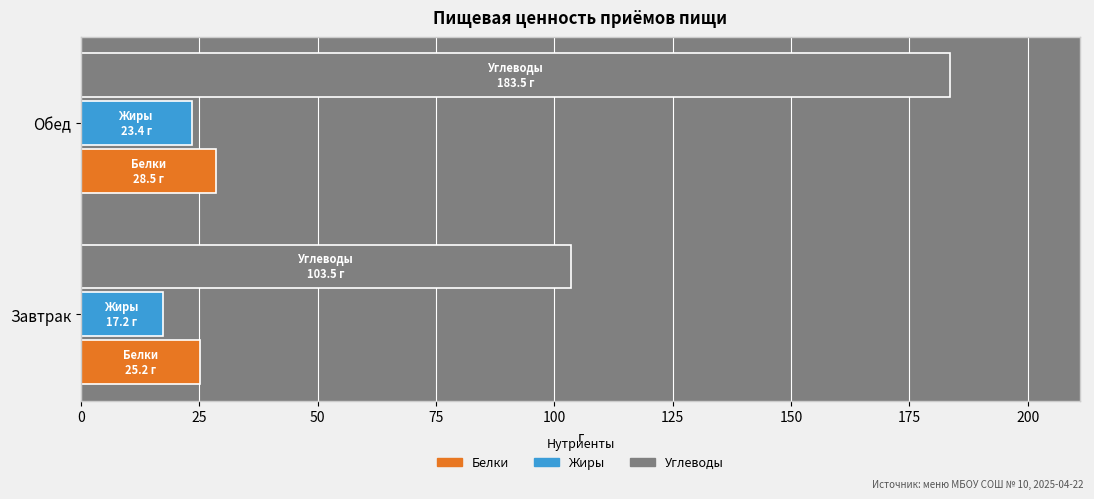

Which series has the largest total across all categories?

Углеводы